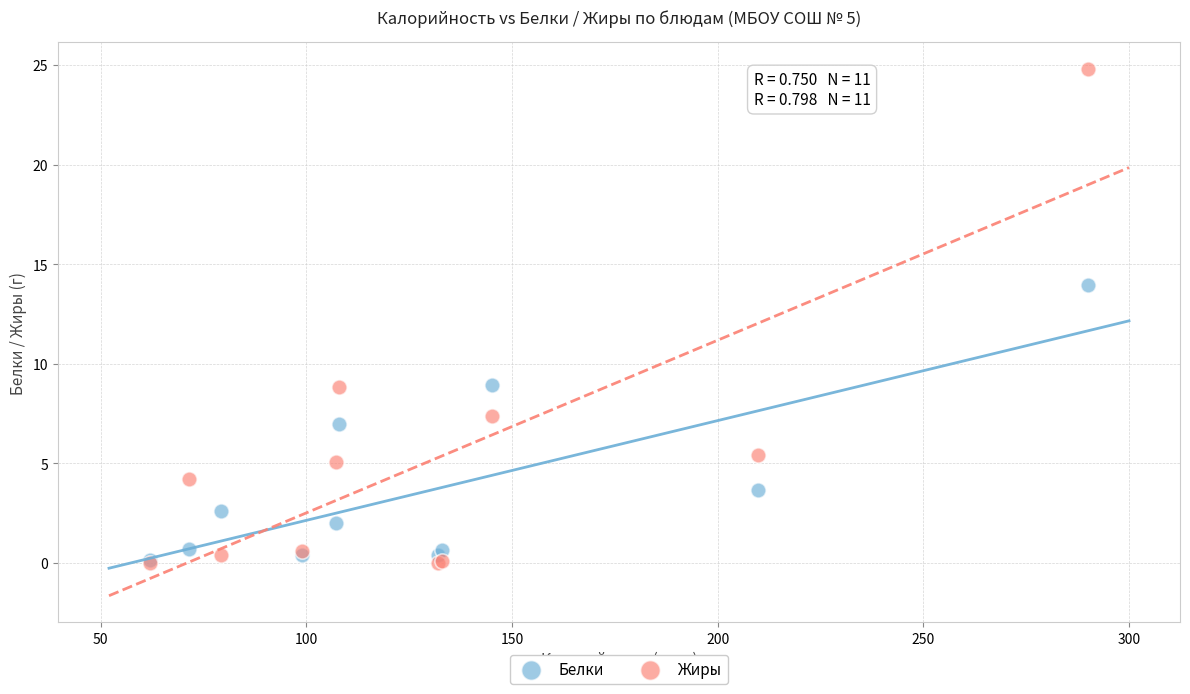

Across all series, what Y value is closest to 12?

14.0